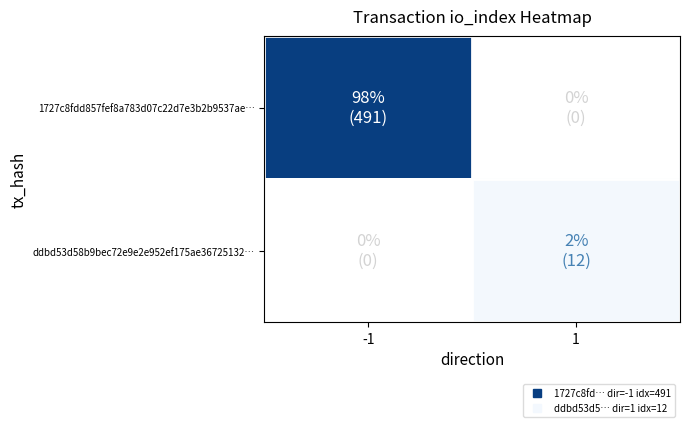

Which label corresponds to the smallest value in the chart?

1